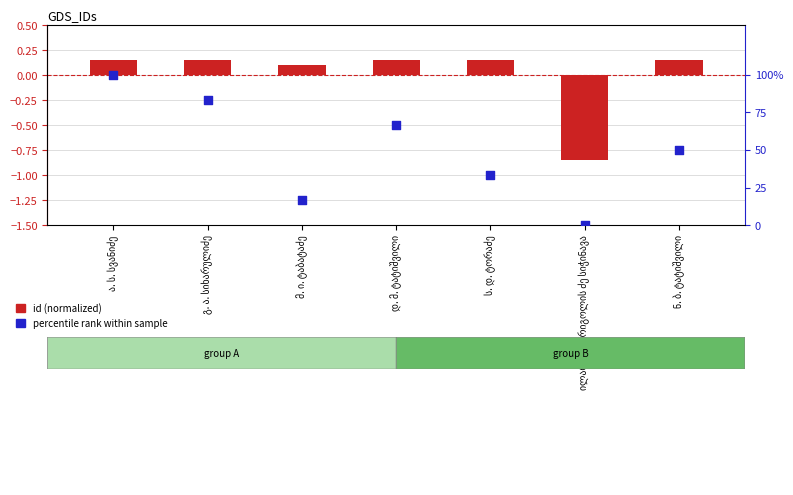

Is the value of id (normalized) at ილარიონ გრიგოლის ძე სიჭინავა greater than the value of percentile rank at გ. ა. სიხარულიძე?

No